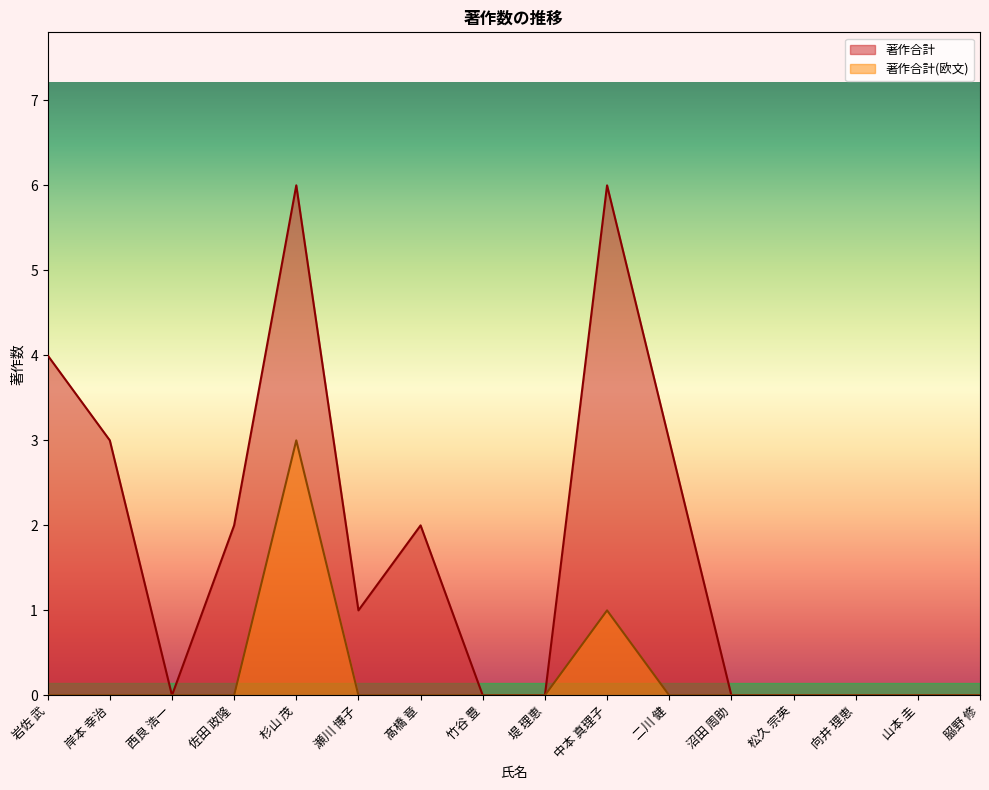

At which category does 著作合計 reach its first local peak?

杉山 茂